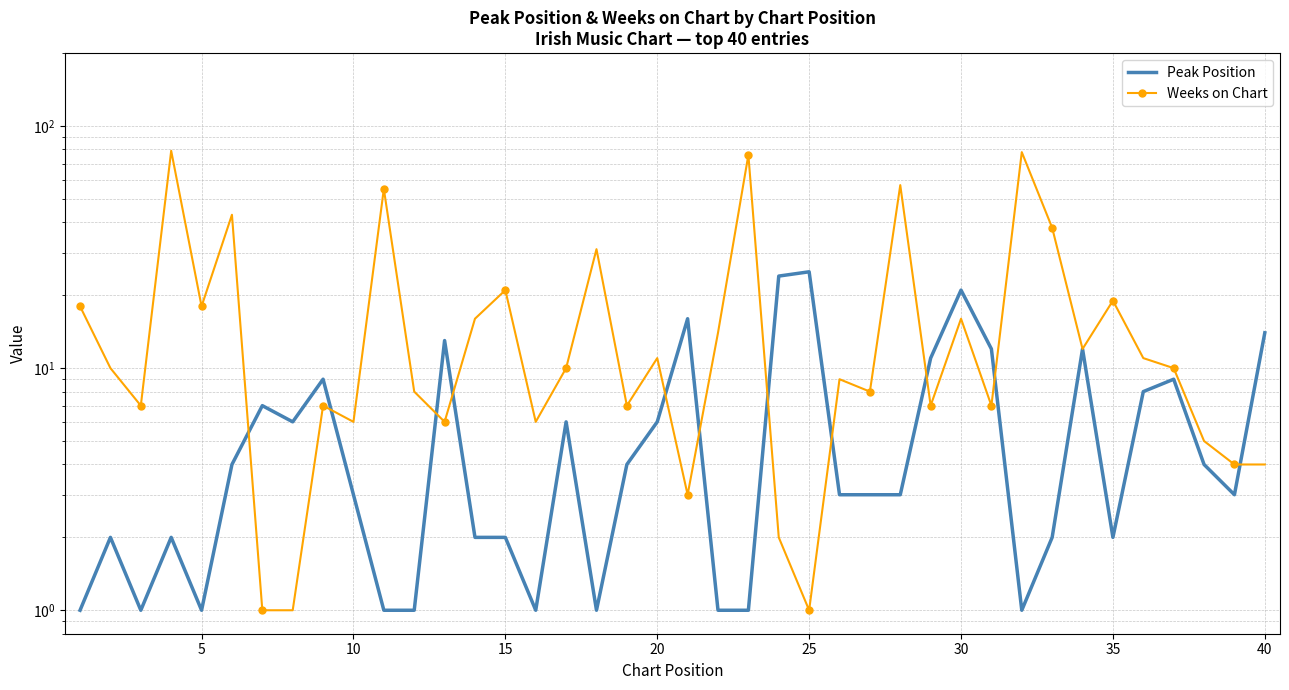

Does the chart have visible grid lines?

Yes